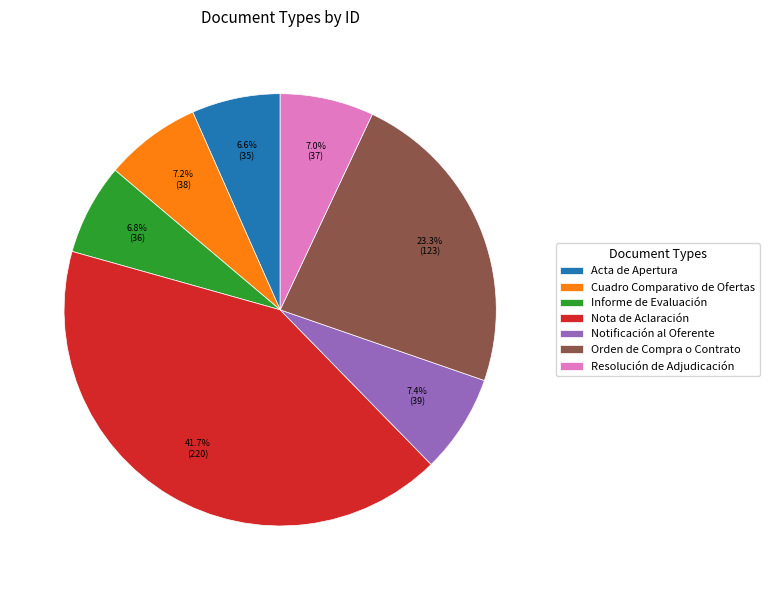

What is the largest slice in the pie chart?

Nota de Aclaración